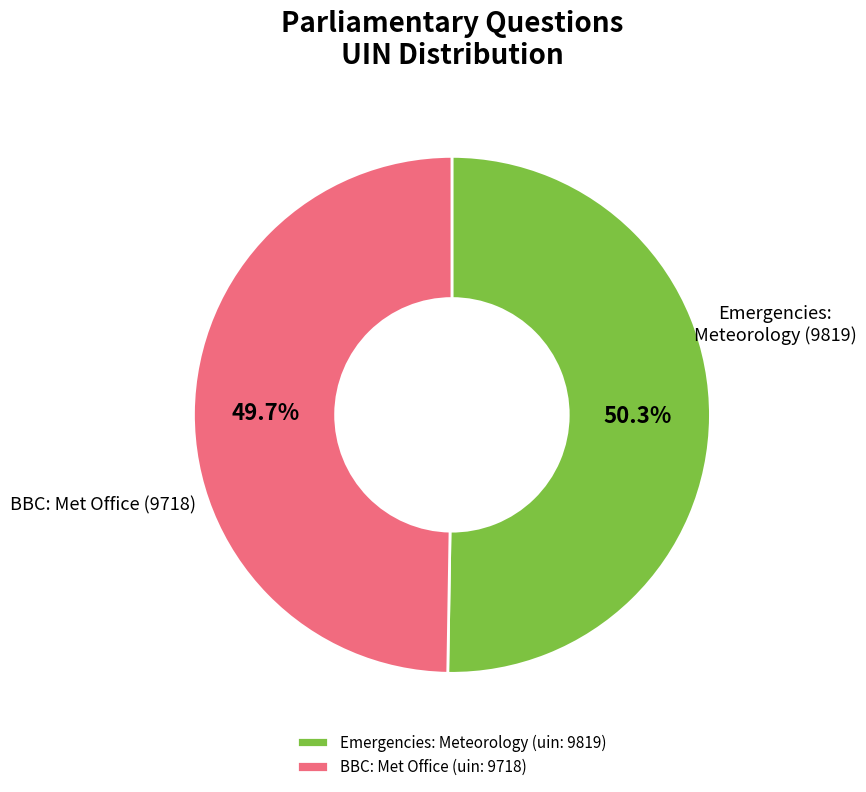

How many segments does this pie chart have?

2